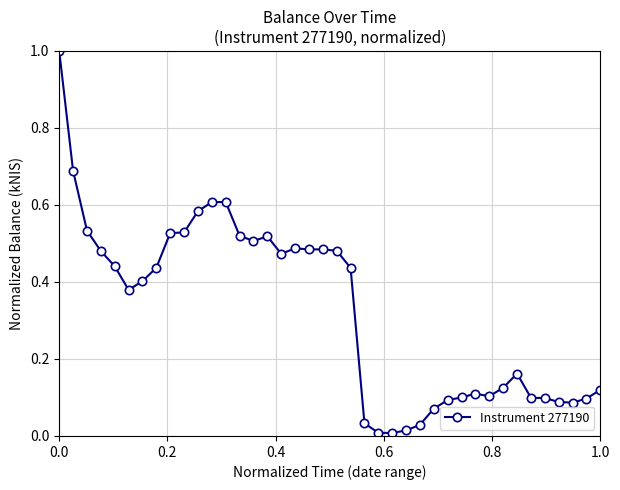

True or false: there are more than 1 points higher than both neighbors.

True